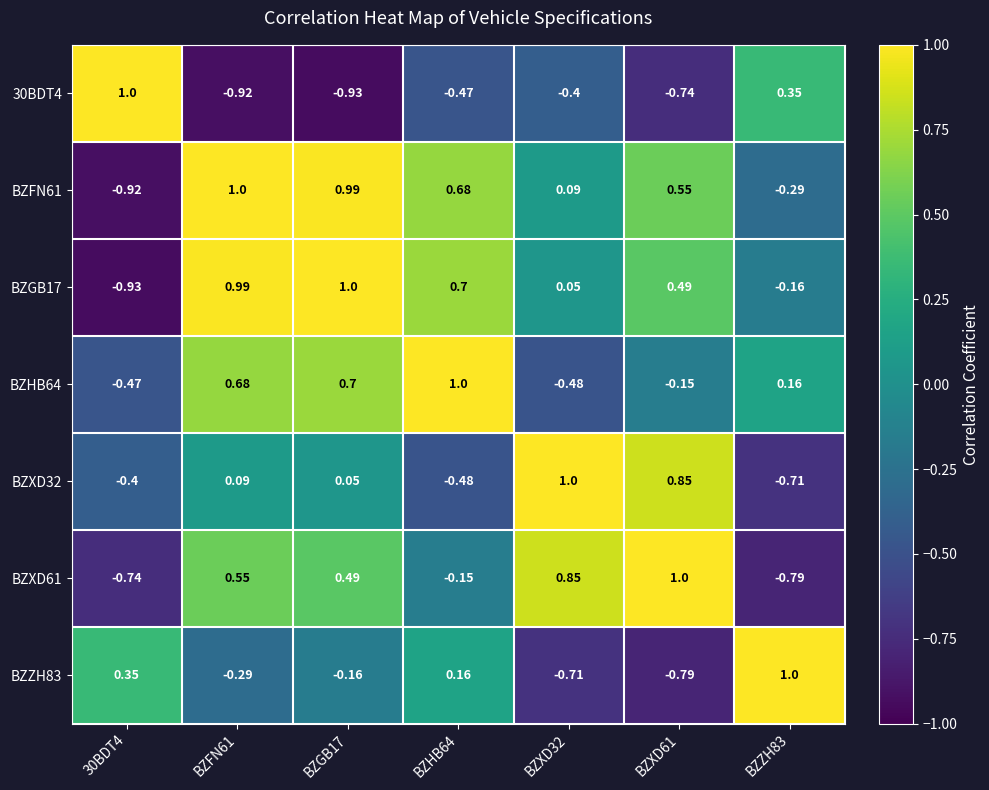

What is the difference between the highest and lowest values at BZXD61?

1.8